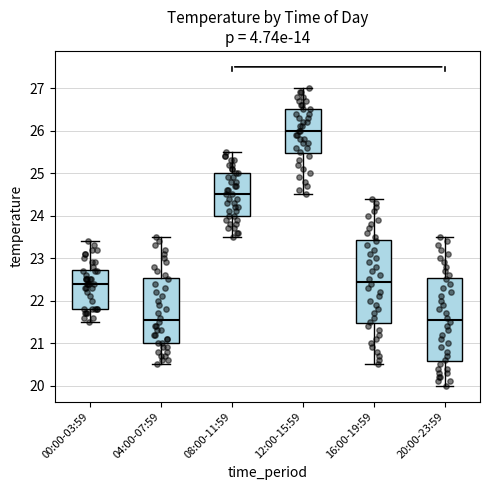

Reading left to right, read every box against the y-axis: the position of its median line, the range the box covers, and the ends of its whiskers. The values are not printed on the chart, so give them approximately, as read against the axis.

00:00-03:59: median 22.4, box 21.8 to 22.7, whiskers 21.5 to 23.4
04:00-07:59: median 21.6, box 21.0 to 22.5, whiskers 20.5 to 23.5
08:00-11:59: median 24.5, box 24.0 to 25.0, whiskers 23.5 to 25.5
12:00-15:59: median 26.0, box 25.5 to 26.5, whiskers 24.5 to 27.0
16:00-19:59: median 22.5, box 21.5 to 23.4, whiskers 20.5 to 24.4
20:00-23:59: median 21.6, box 20.6 to 22.5, whiskers 20.0 to 23.5